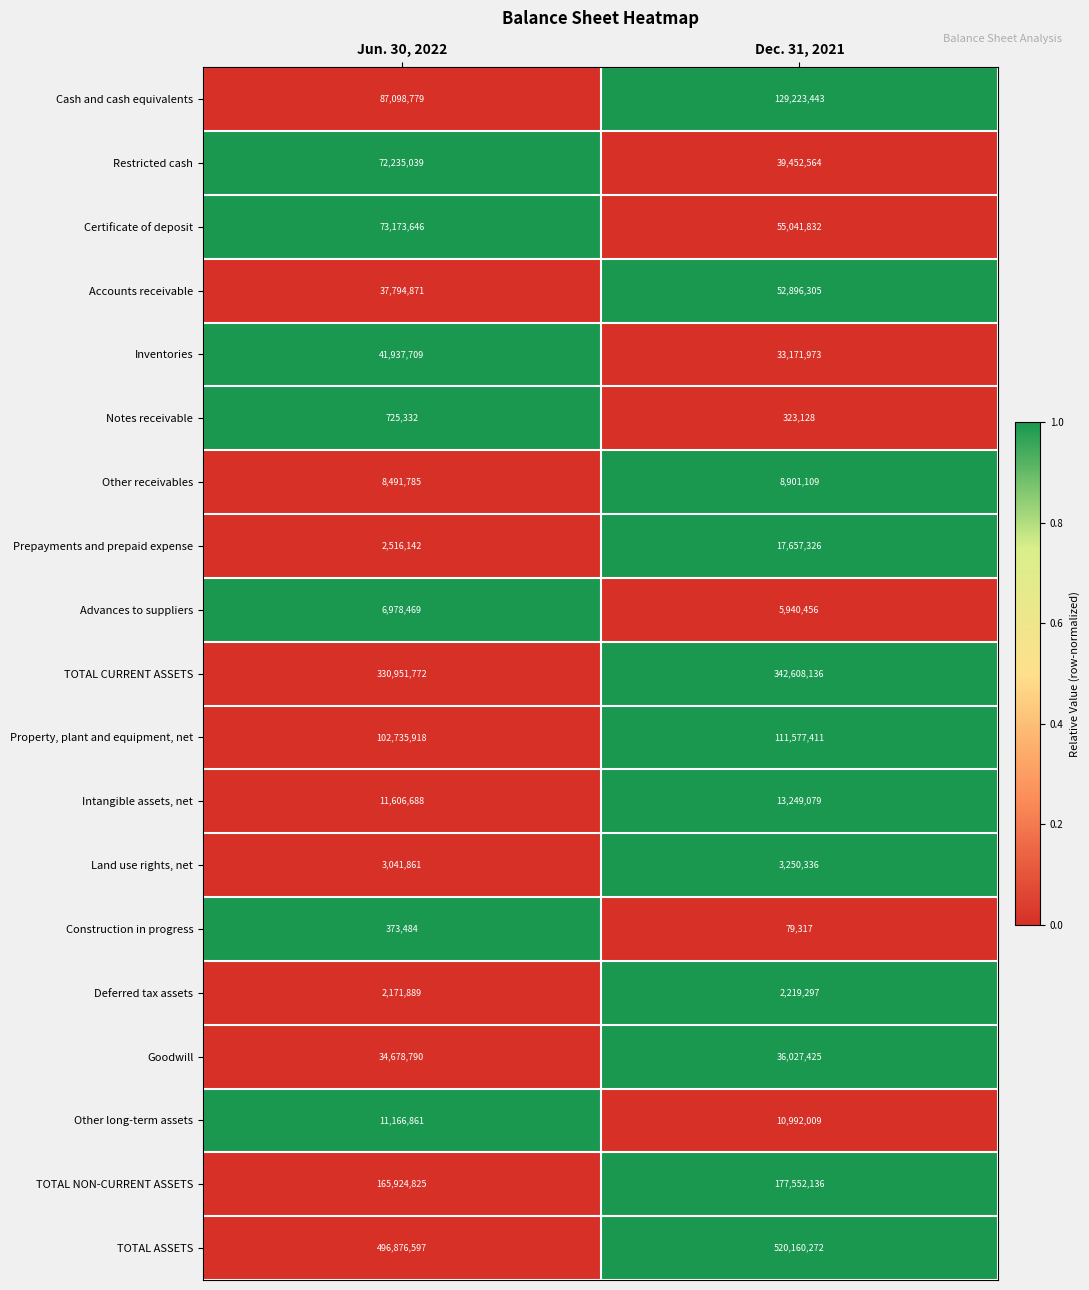

How many data points in TOTAL CURRENT ASSETS are less than 342608136?

1